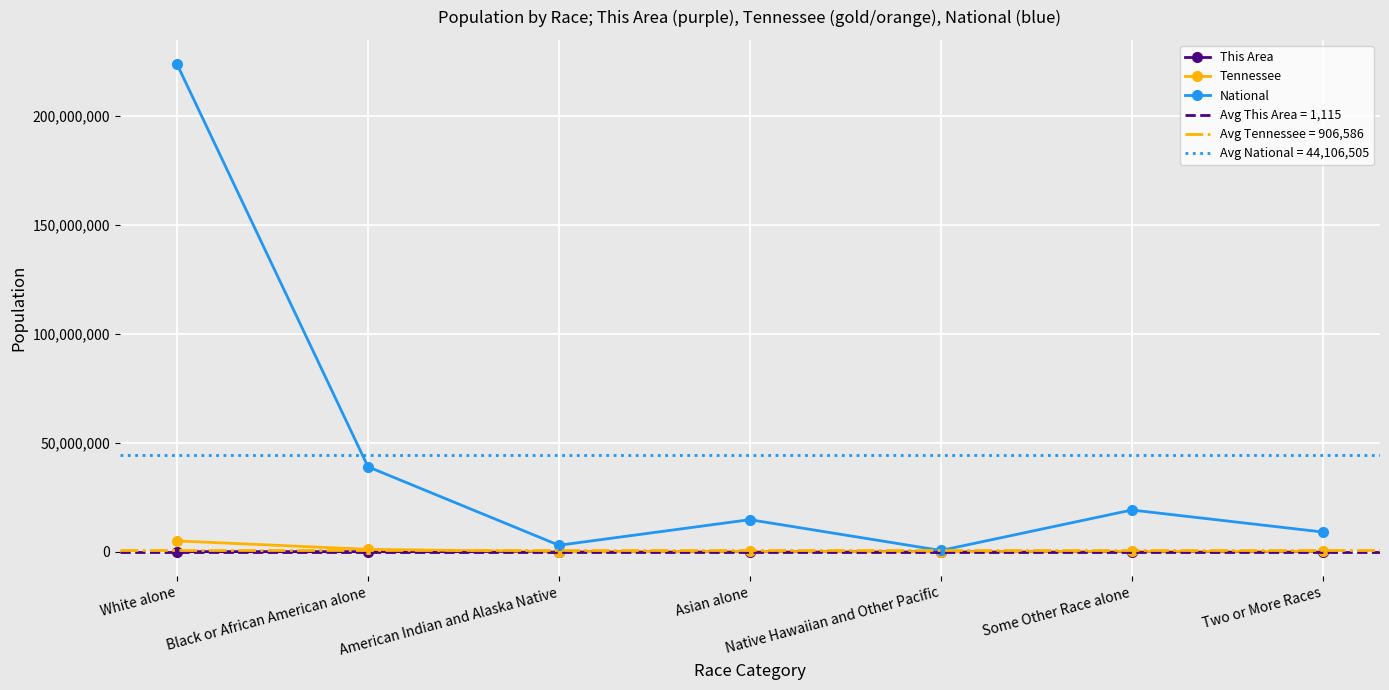

Rank the categories by This Area value from highest to lowest.

White alone, Black or African American alone, Two or More Races, Some Other Race alone, American Indian and Alaska Native, Asian alone, Native Hawaiian and Other Pacific